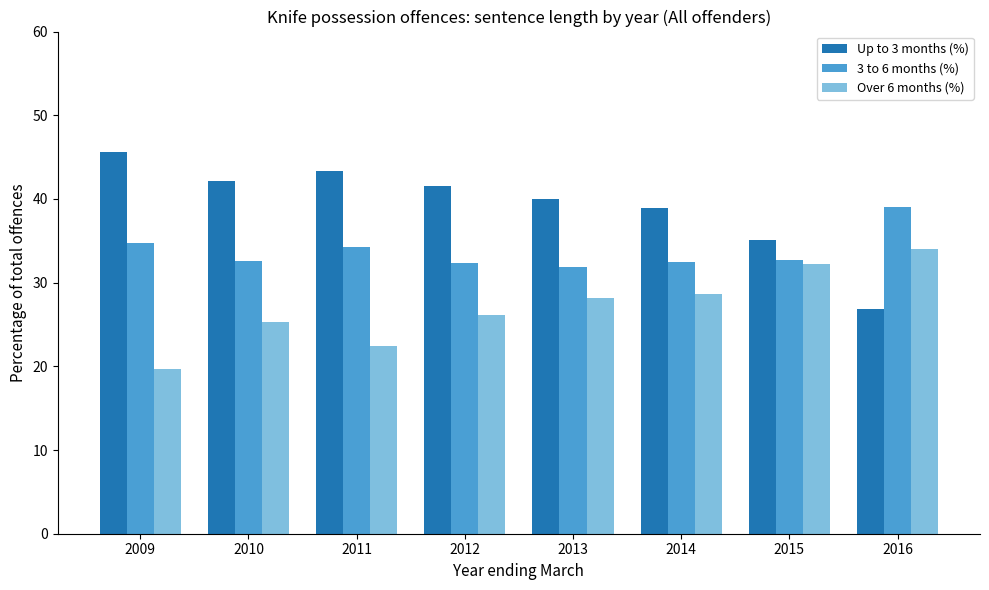

The value of Over 6 months (%) at 2010 is 25.3. True or false?

True